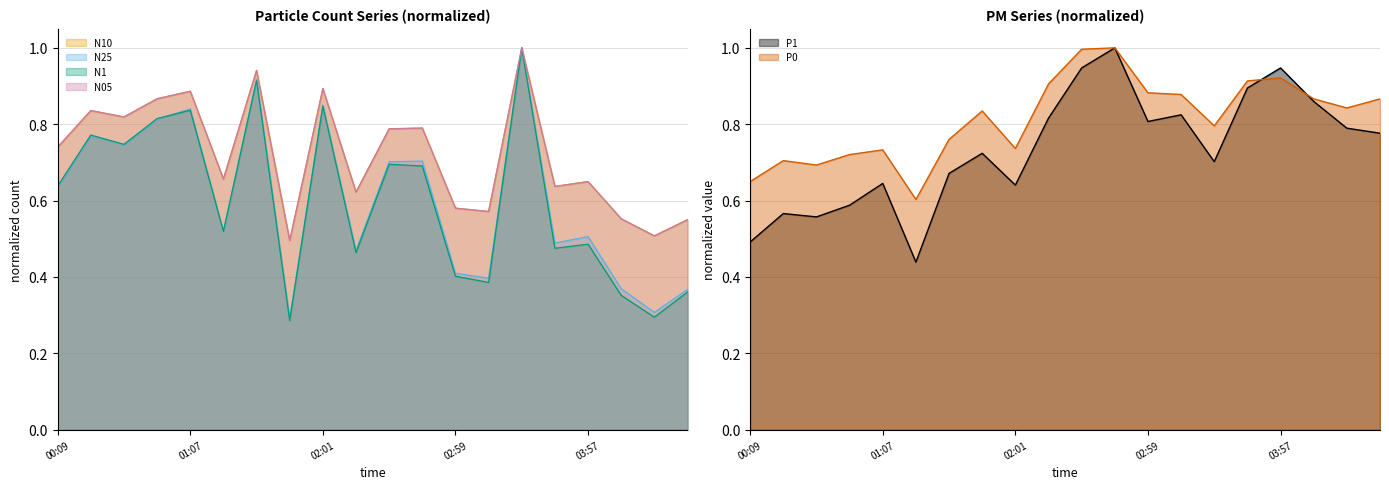

What is the difference between the maximum and minimum values in the N05 series?

0.5